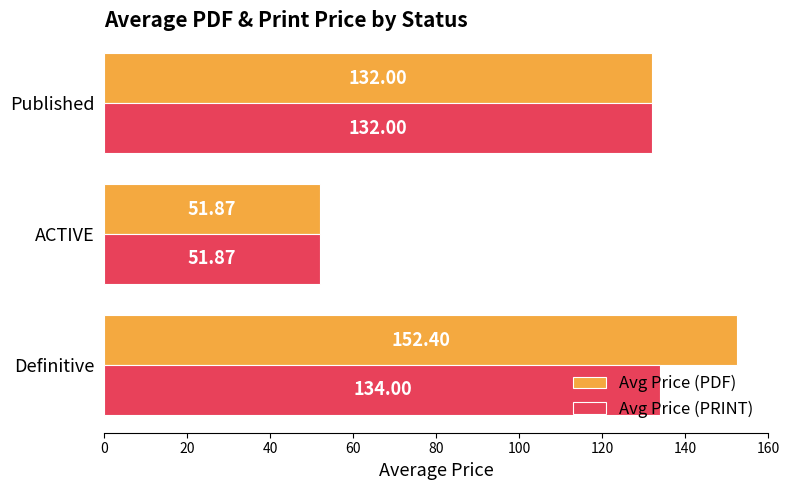

What is the lowest value of the Avg Price (PRINT) series?

51.9